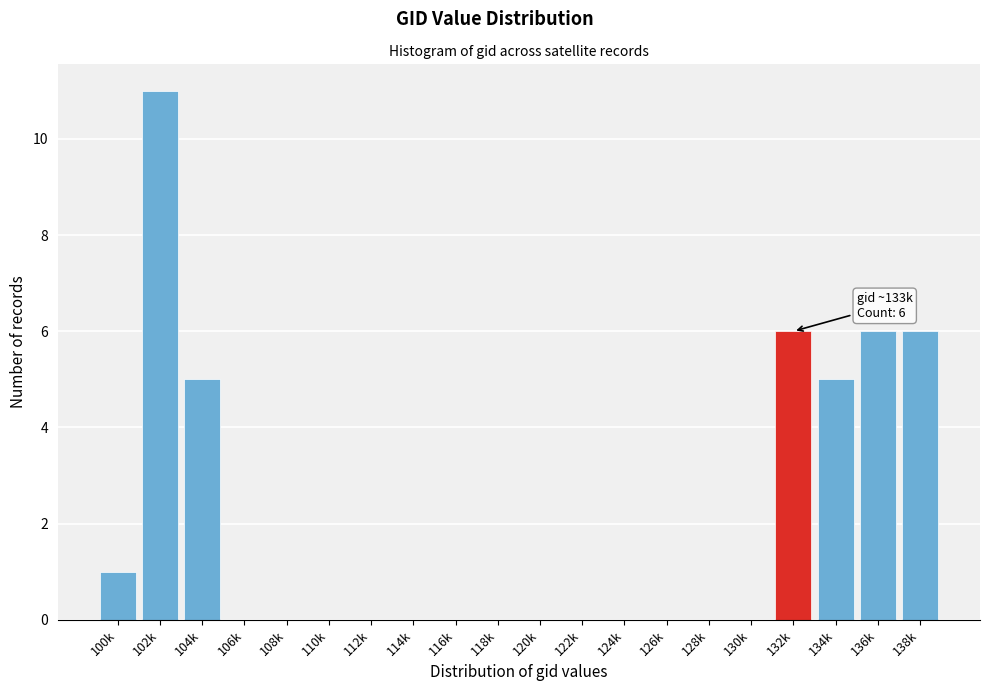

Reading left to right, transcribe all the data shown in this chart.

100k=1	102k=11	104k=5	106k=0	108k=0	110k=0	112k=0	114k=0	116k=0	118k=0	120k=0	122k=0	124k=0	126k=0	128k=0	130k=0	132k=6	134k=5	136k=6	138k=6